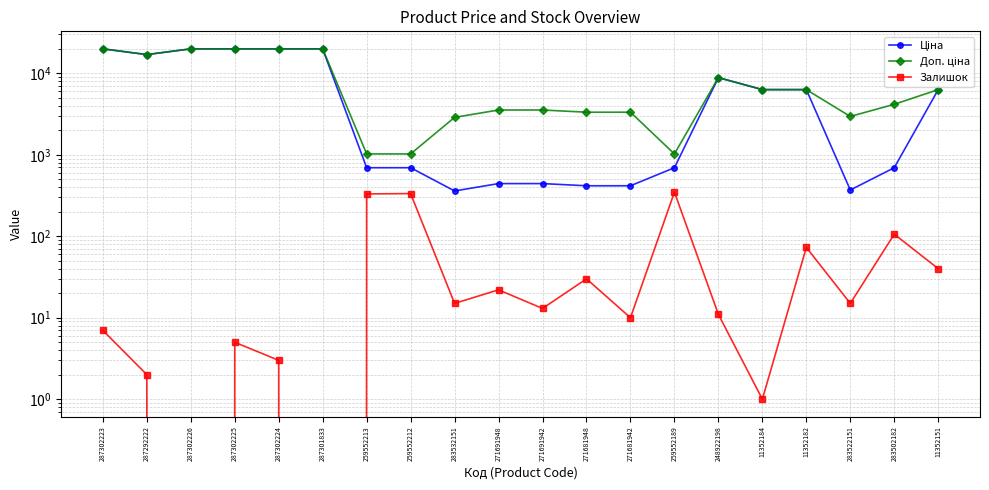

True or false: Ціна has more than 0 interior local peaks.

True